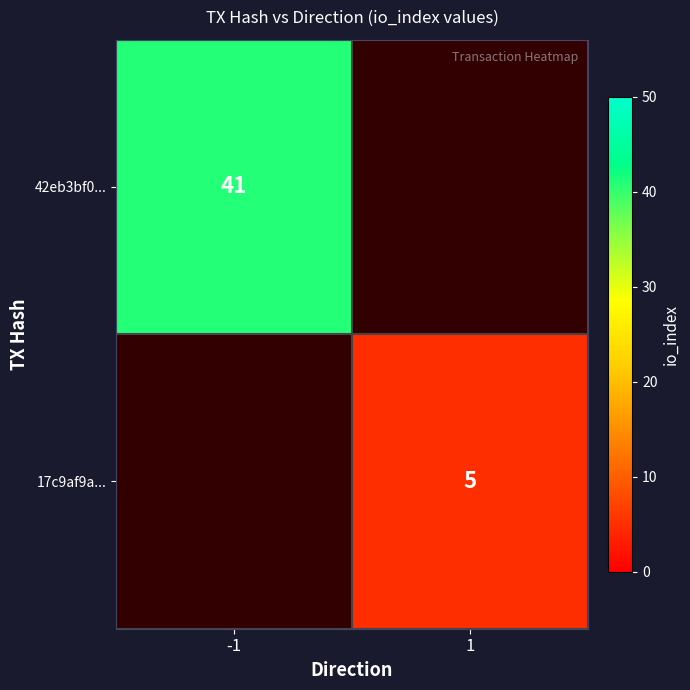

Is the value of 17c9af9a... at 1 greater than the value of 42eb3bf0... at -1?

No